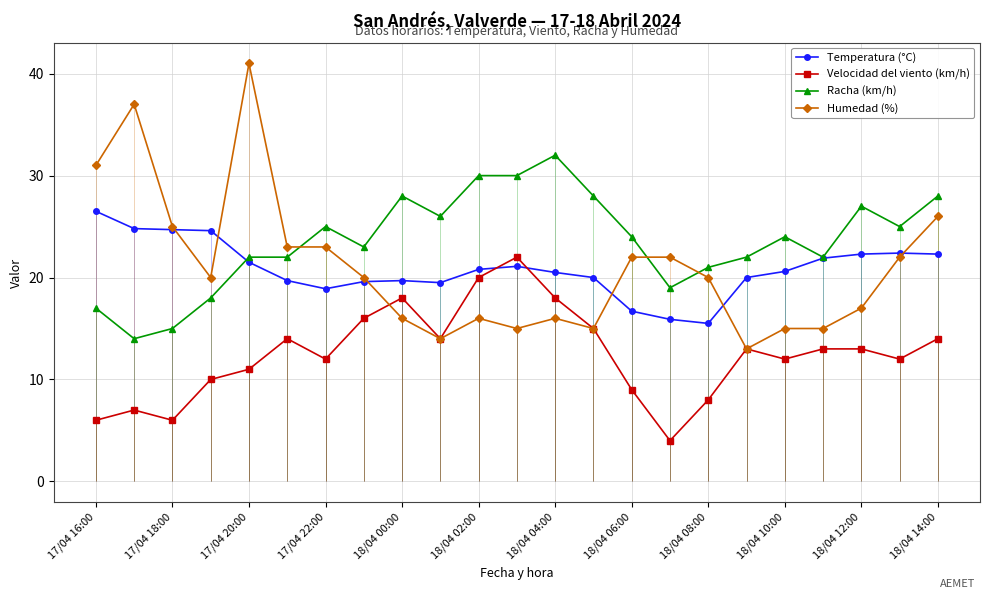

How many lines are shown in the chart?

4